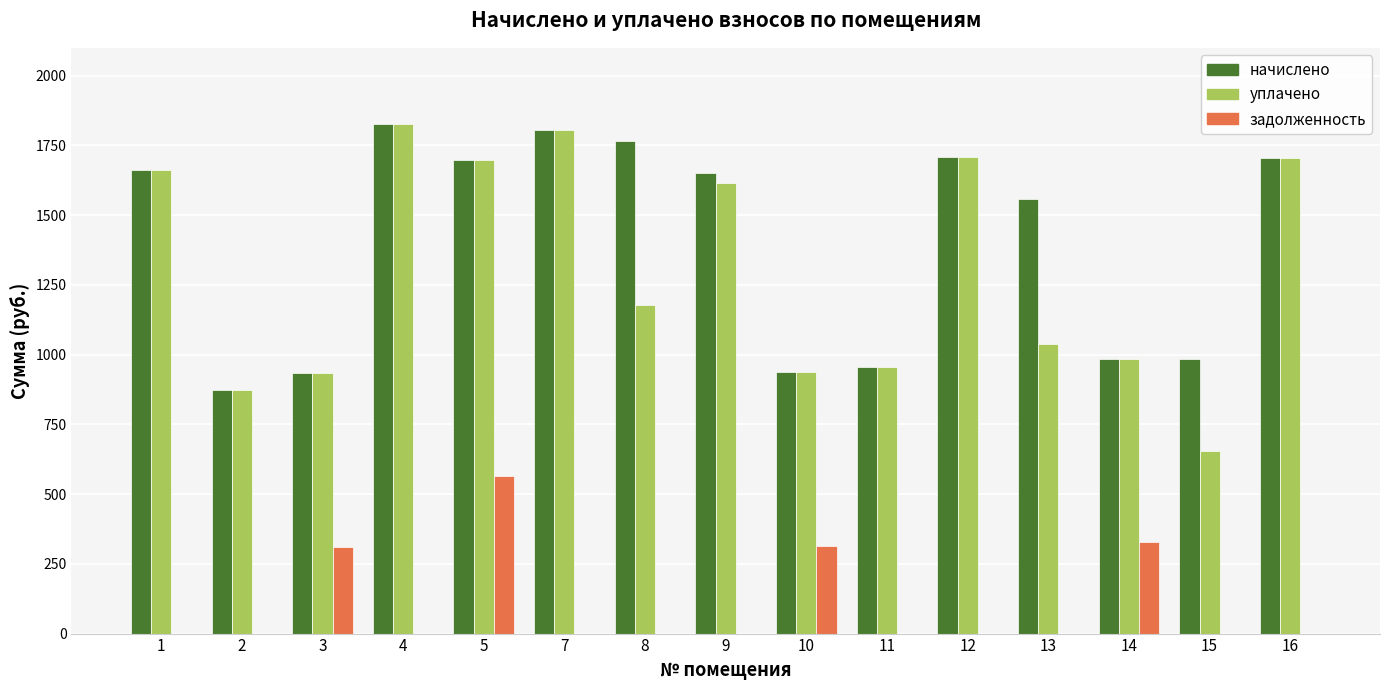

What is the greatest value displayed?

1825.7